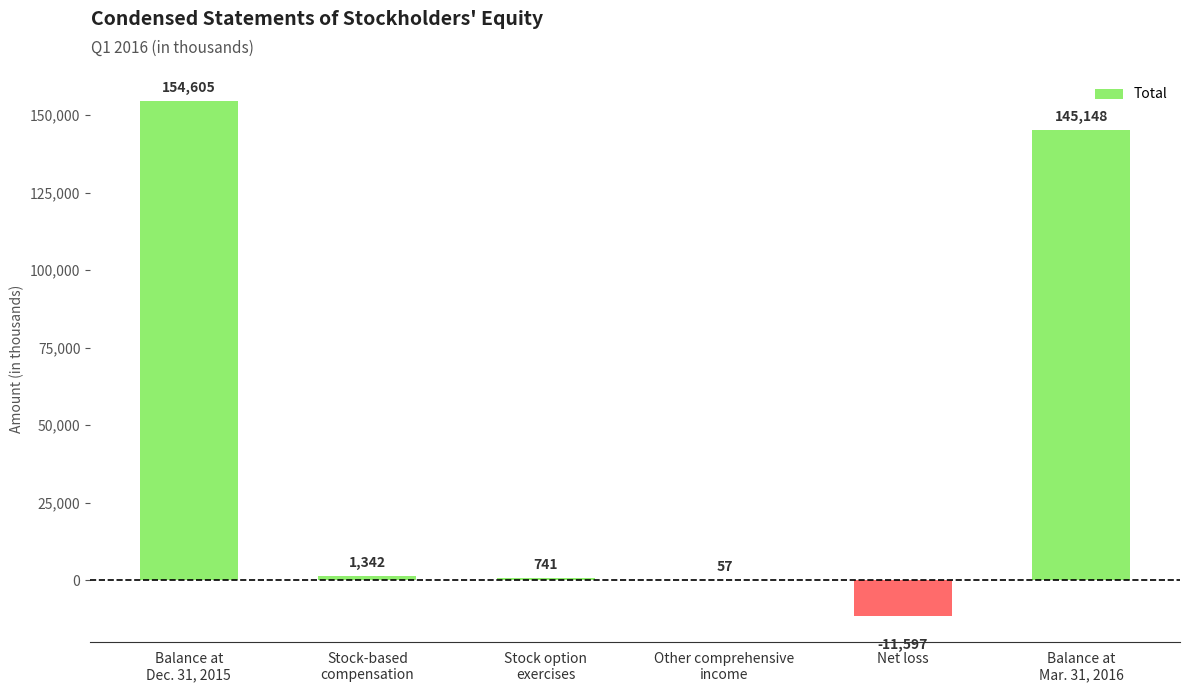

What is the greatest value displayed?

154605